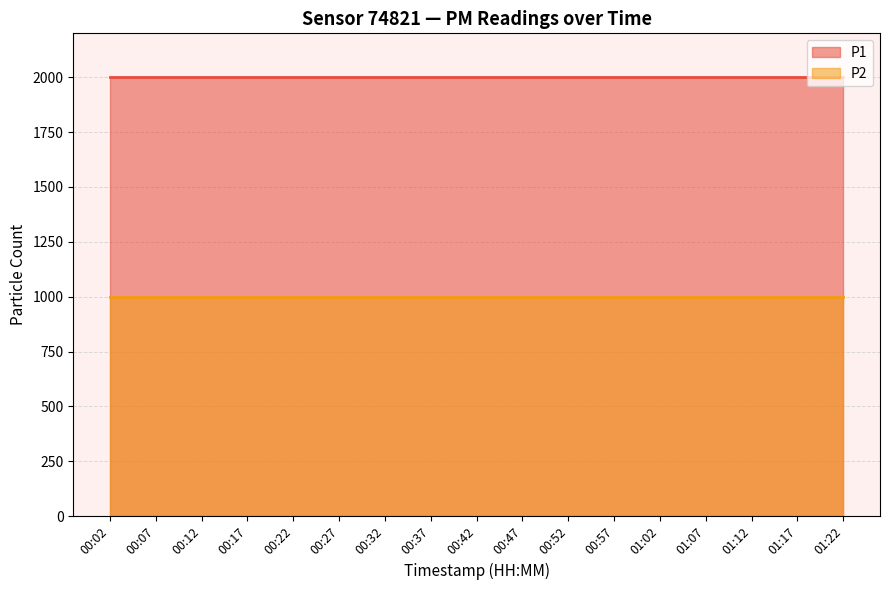

What is the value of the P1 point at the 6th from the left?

1999.9